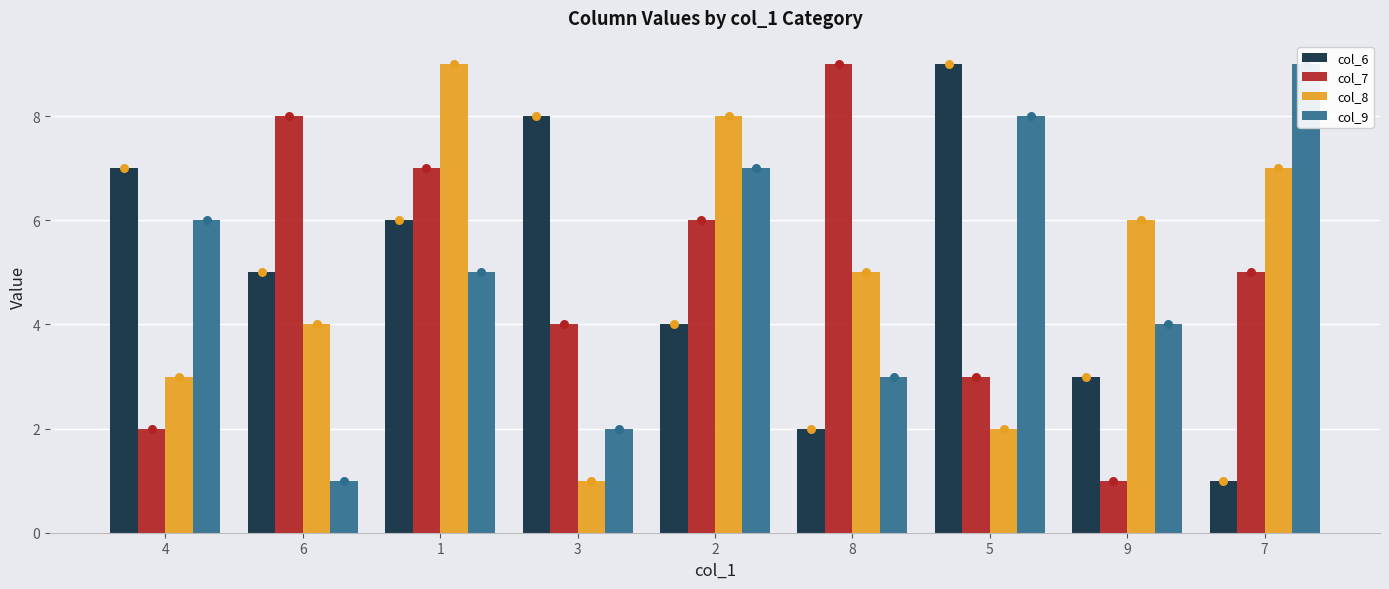

What are all the series names shown in the legend?

col_6, col_7, col_8, col_9